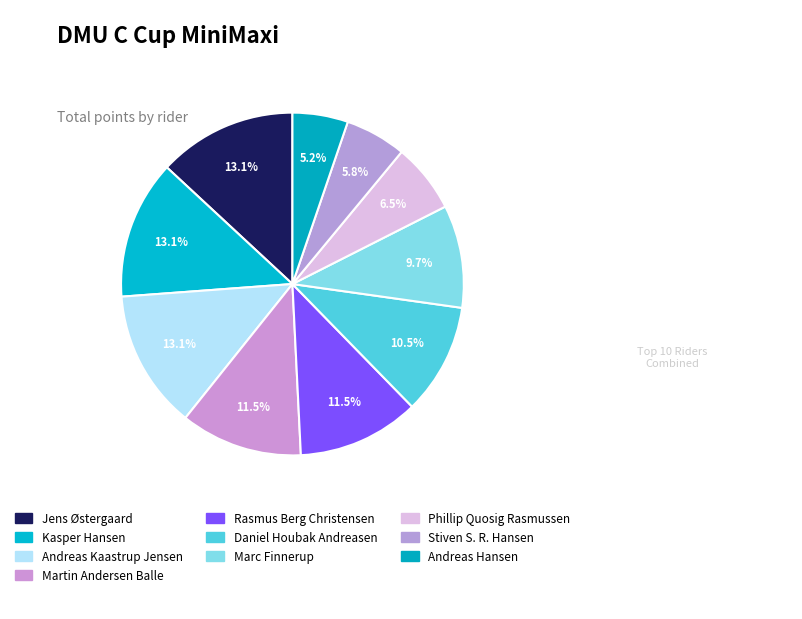

Count the number of slices in the pie.

10